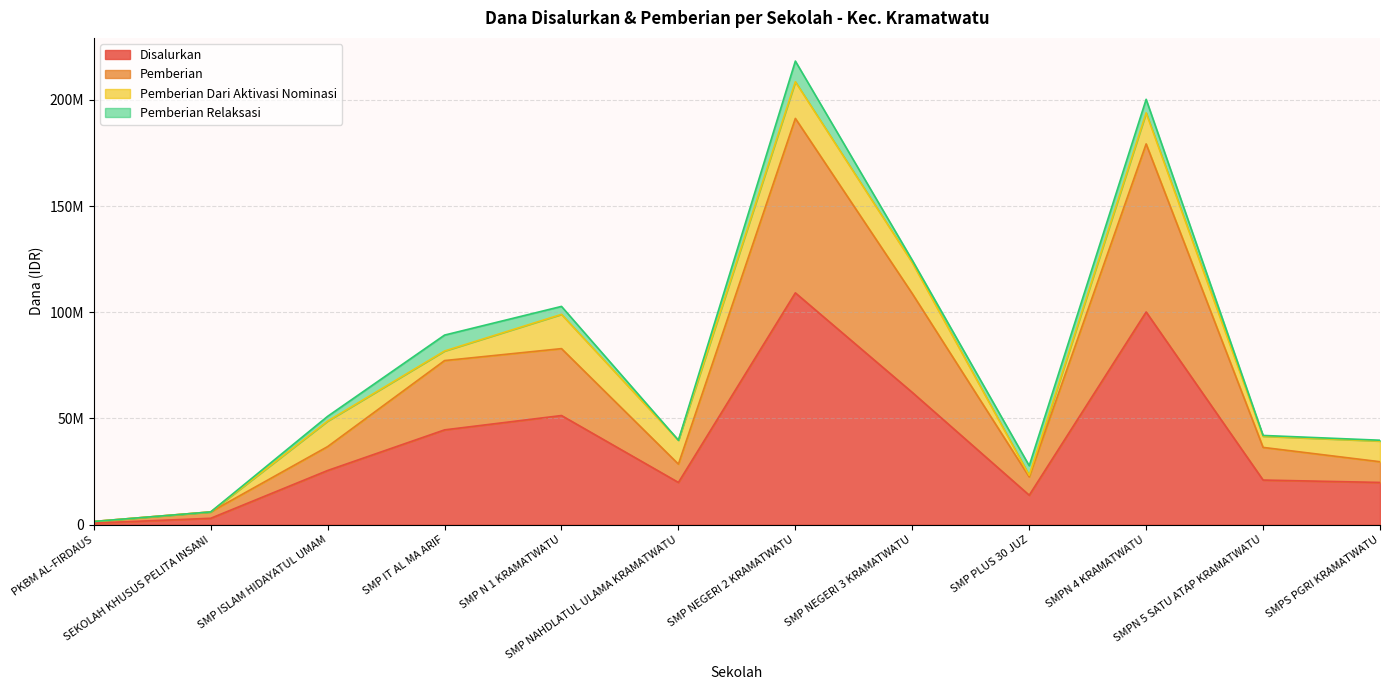

What is the smallest value displayed?

750000